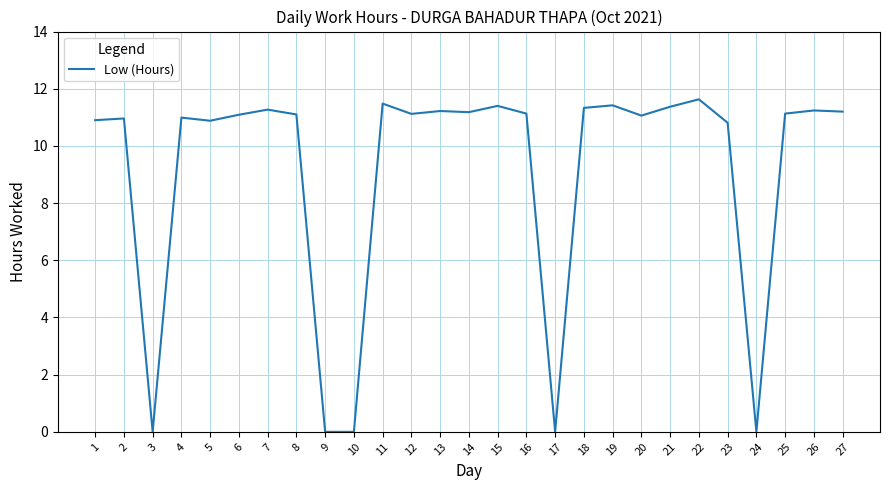

The chart shows a value of 5.2 at 21. True or false?

False